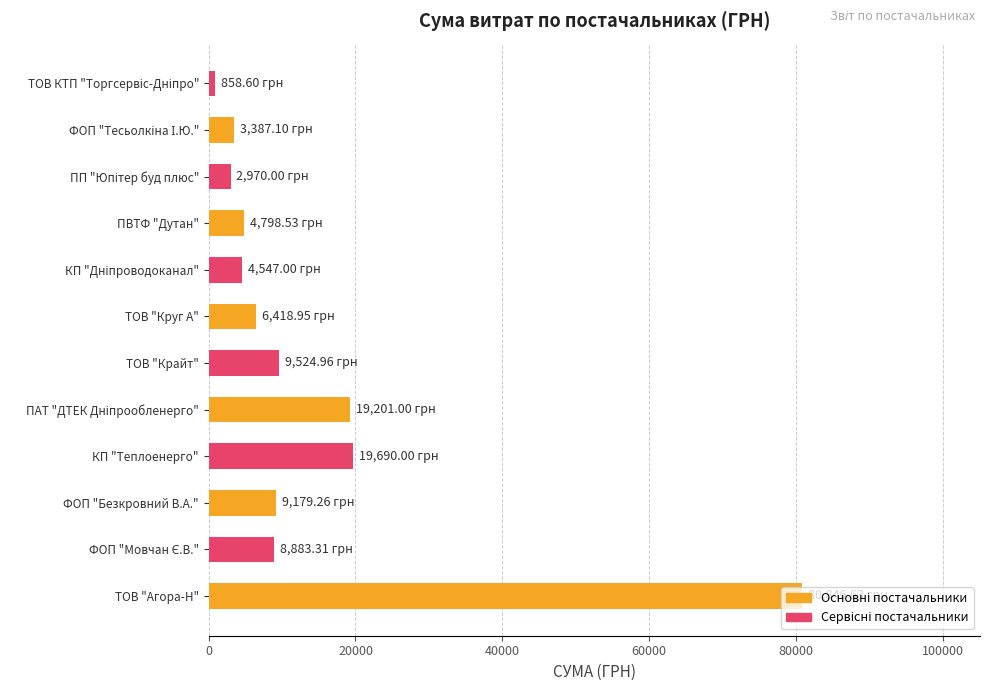

Are the bars grouped side by side (vs. stacked)?

No